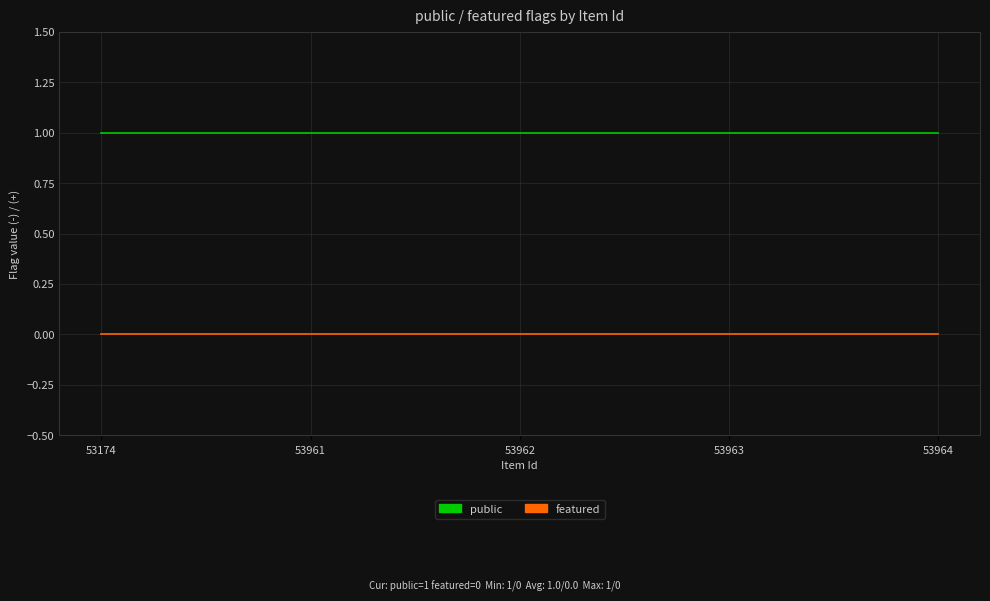

Reading right to left, extract all data points from this chart.

public: 1	1	1	1	1
featured: 0	0	0	0	0